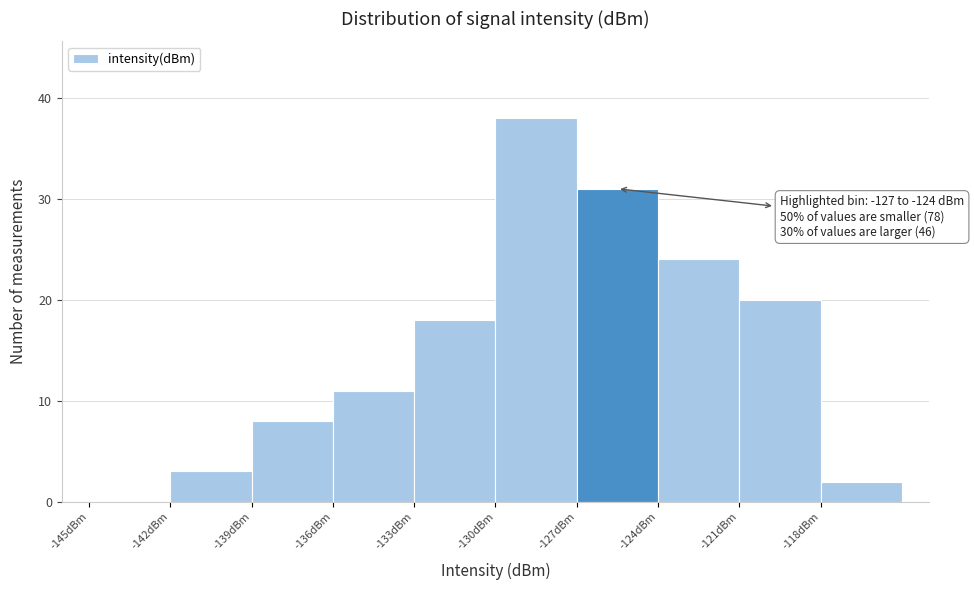

Which range on the x-axis has the tallest bar?

-130 to -127